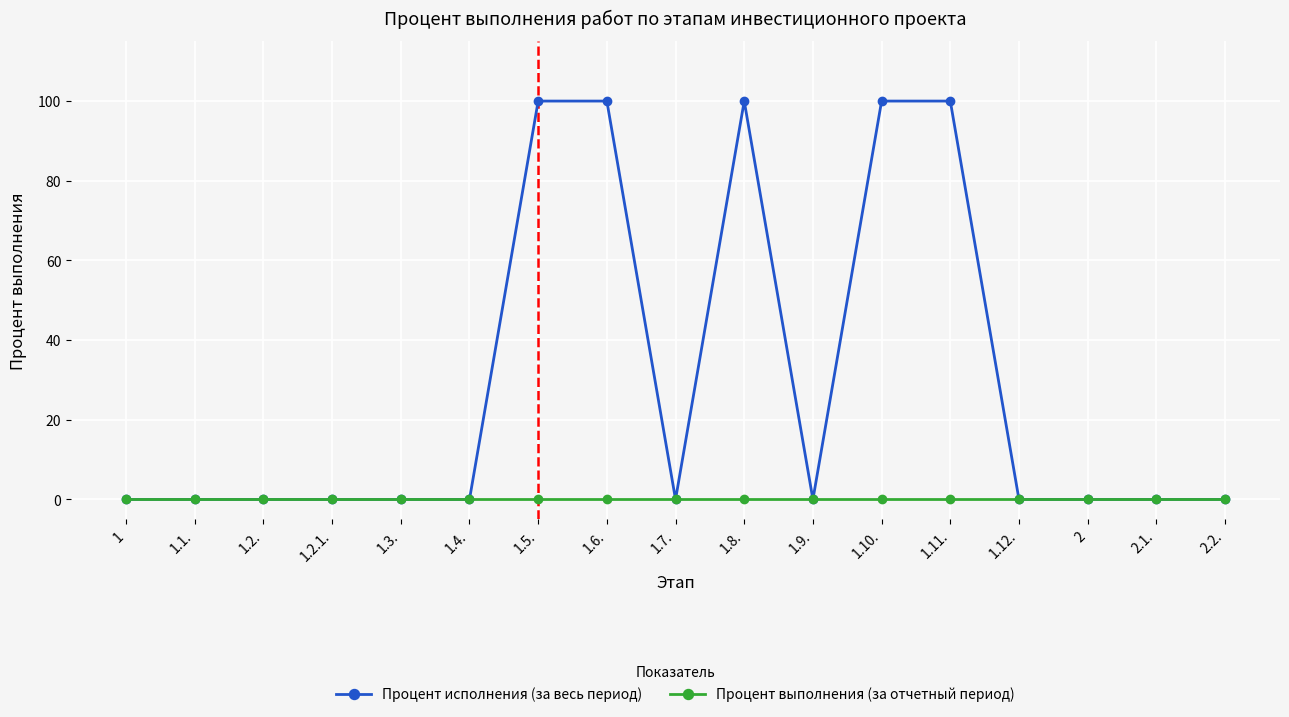

Which series changed the most between 1 and 1.10.?

Процент исполнения (за весь период)